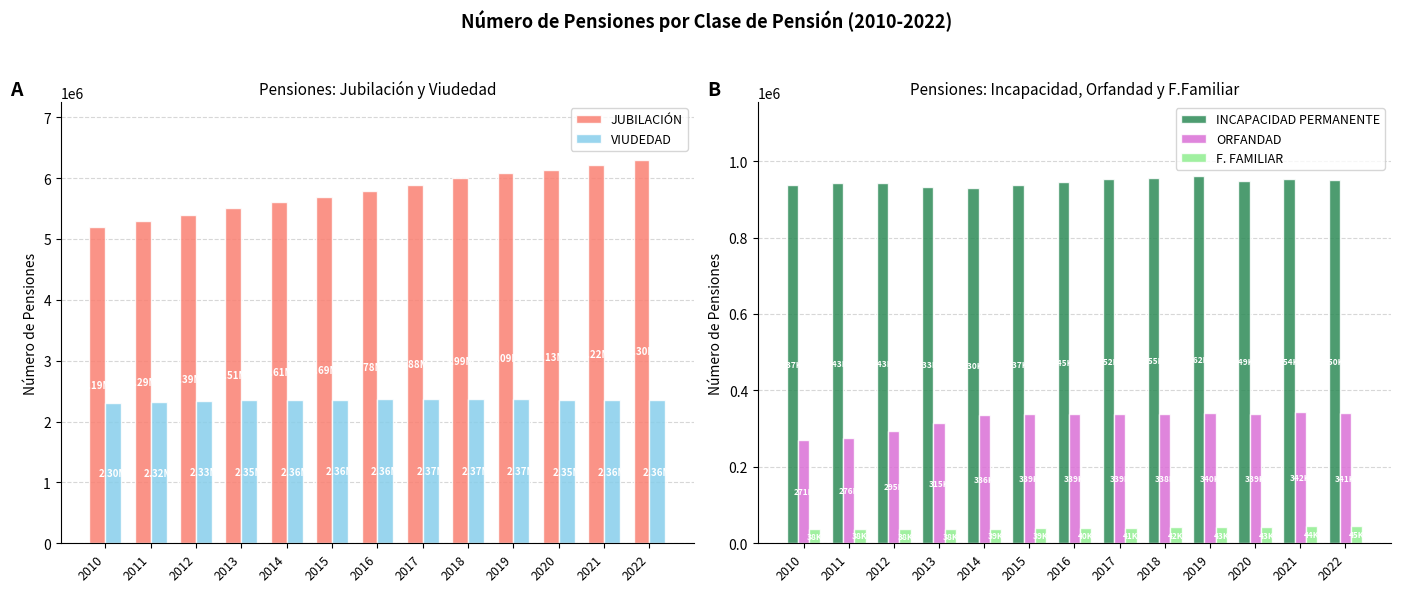

What is the highest value of the VIUDEDAD series?

2366788